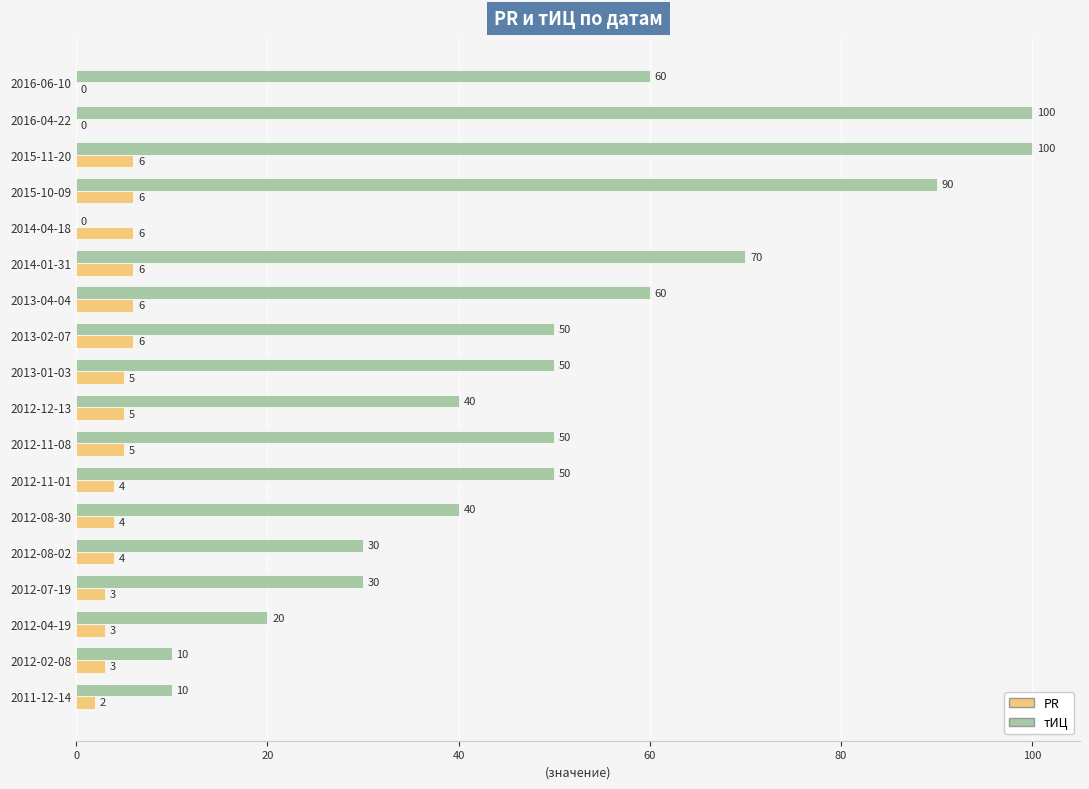

How many series are shown in this chart?

2